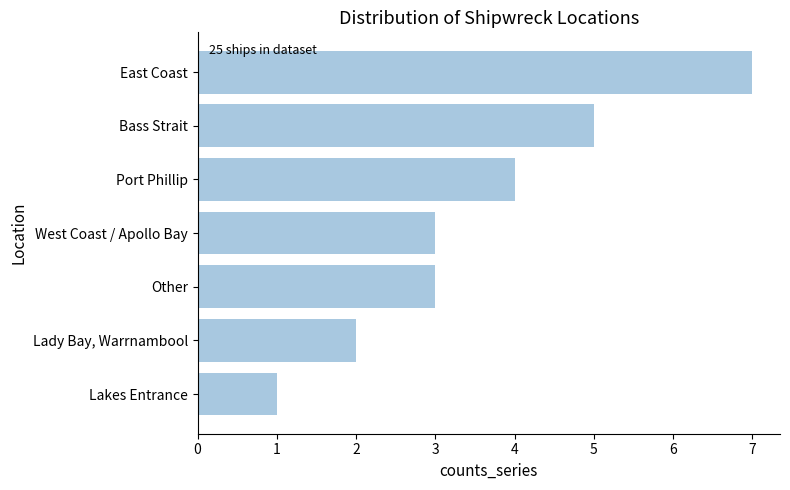

What is the change in value from Lady Bay, Warrnambool to Port Phillip?

+2